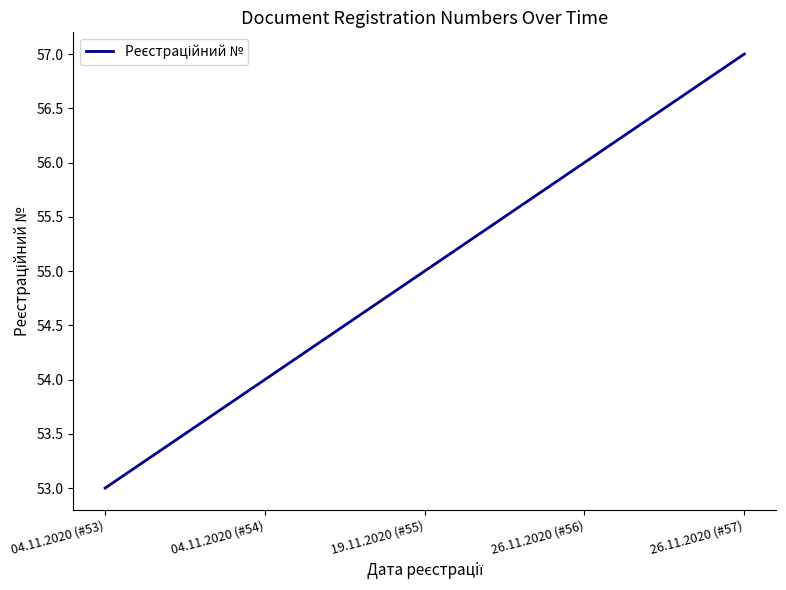

List the labels in order of value, largest first.

26.11.2020 (#57), 26.11.2020 (#56), 19.11.2020 (#55), 04.11.2020 (#54), 04.11.2020 (#53)